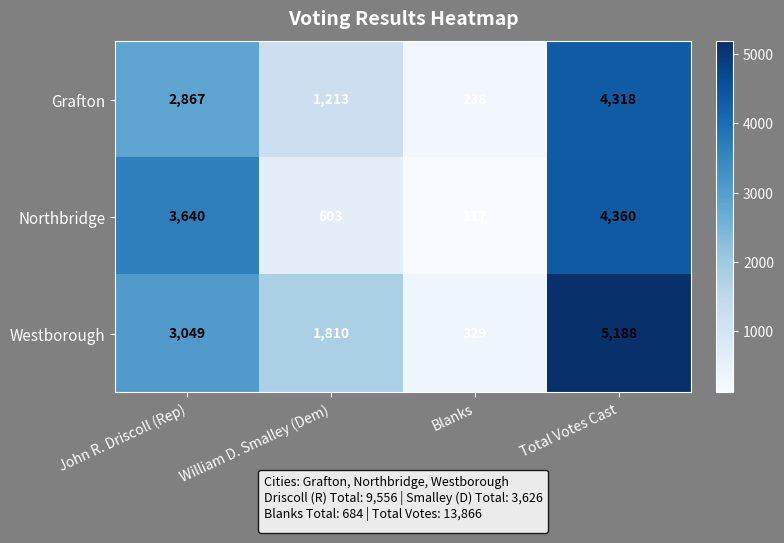

True or false: Grafton has a value of 1213 at William D. Smalley (Dem).

True